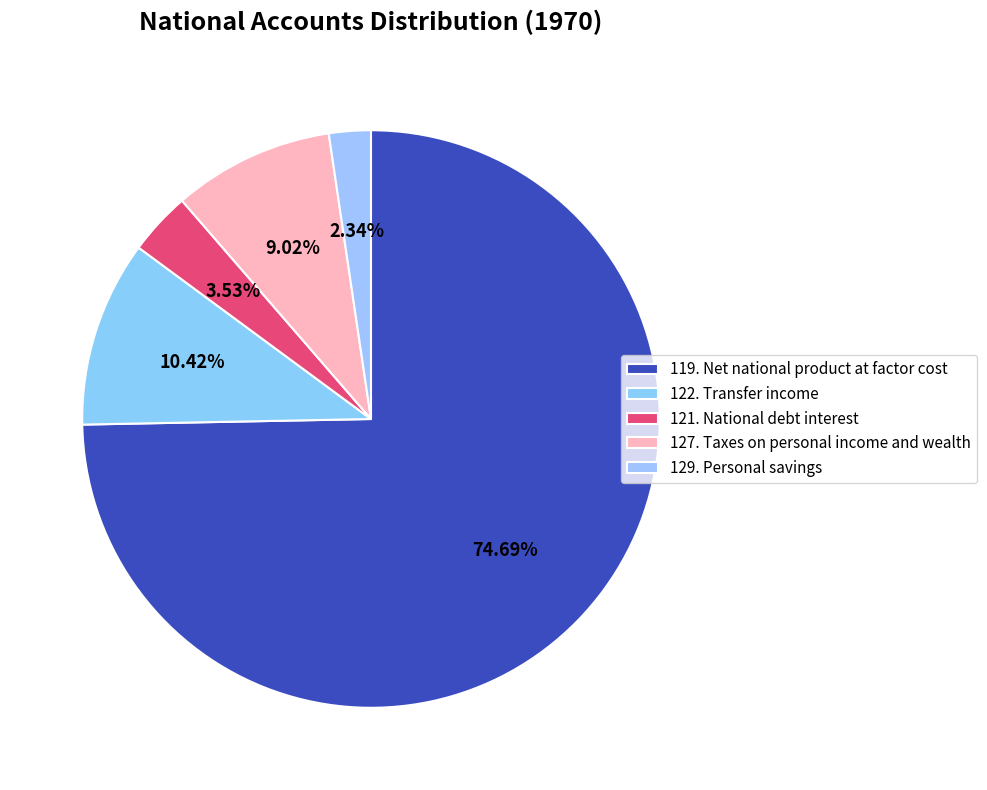

True or false: 129. Personal savings accounts for 1% of the total.

False